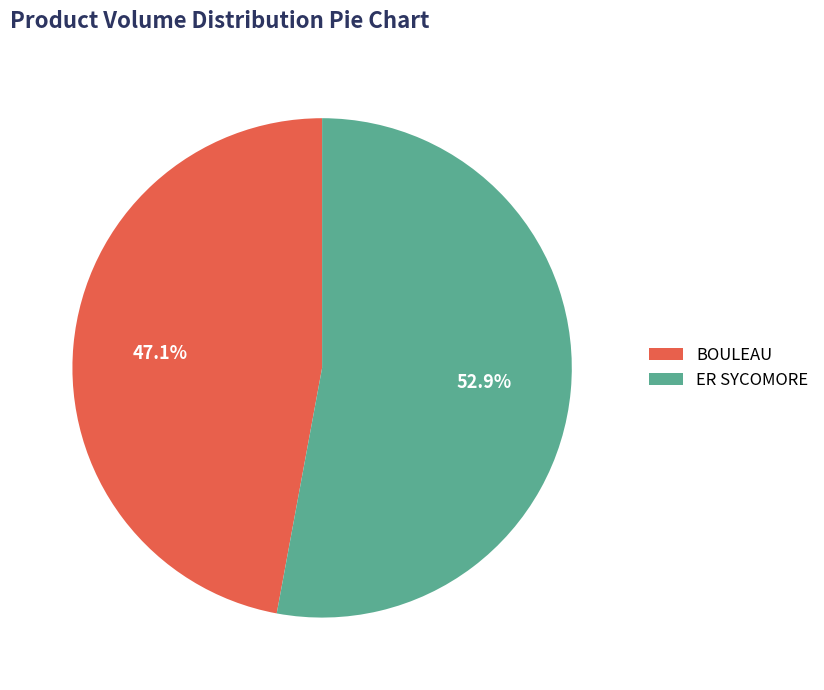

What portion of the pie excludes BOULEAU?

52.9%